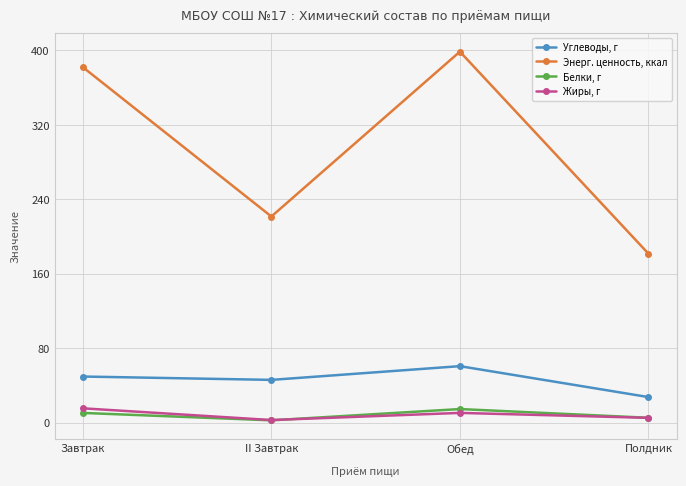

The Углеводы, г series shows 27.6 at Полдник. True or false?

True